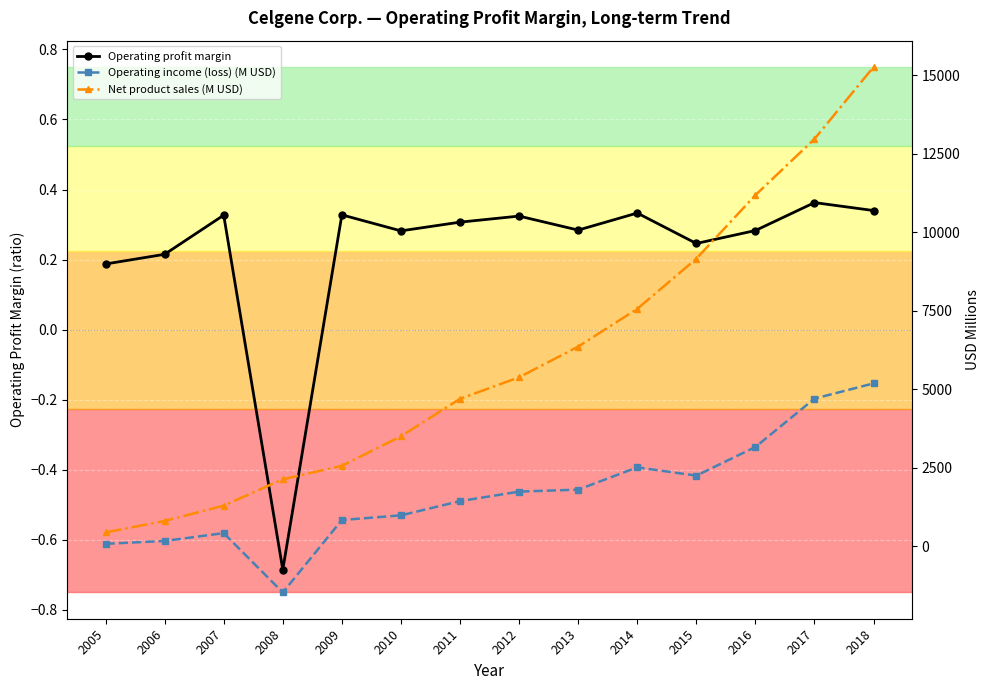

How many distinct data groups are displayed?

3